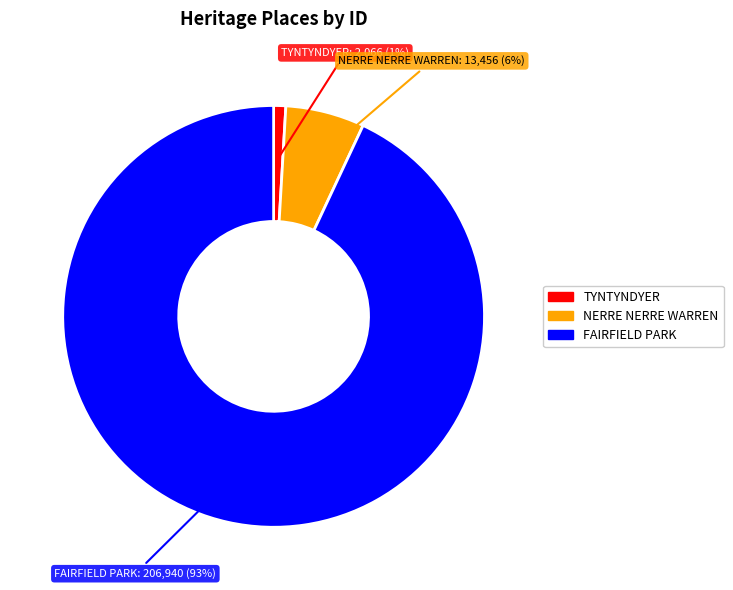

Does any single category account for the majority?

Yes